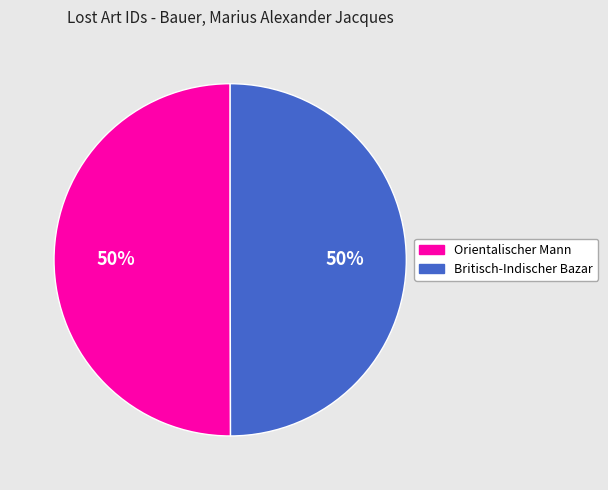

Do Orientalischer Mann and Britisch-Indischer Bazar together represent more than half of the pie?

Yes